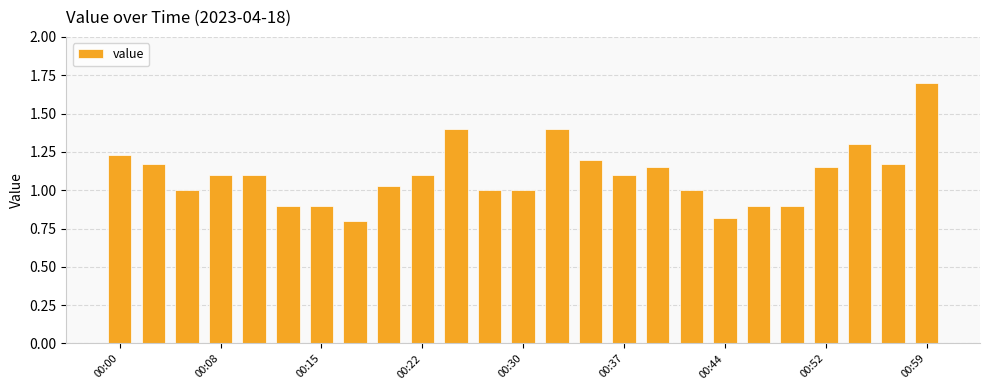

Does the chart contain any negative values?

No